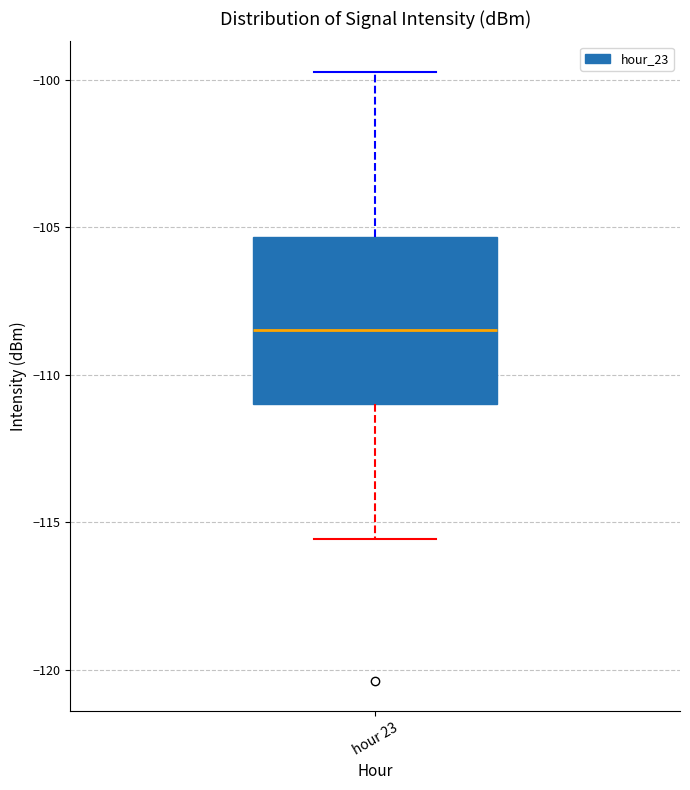

Transcribe this box plot: give where the median line is, the range the box spans, and where the two whiskers end, as read against the y-axis. The values are not printed on the chart, so give them approximately, as read against the axis.

median -108.5, box -111.0 to -105.5, whiskers -115.5 to -99.5